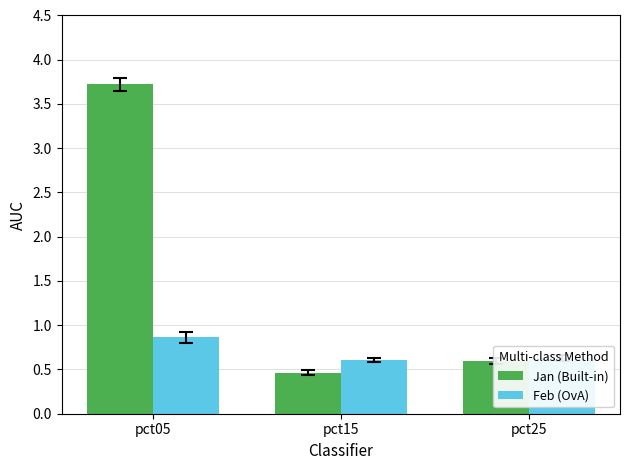

The value of Jan (Built-in) at pct25 is 0.6. True or false?

True